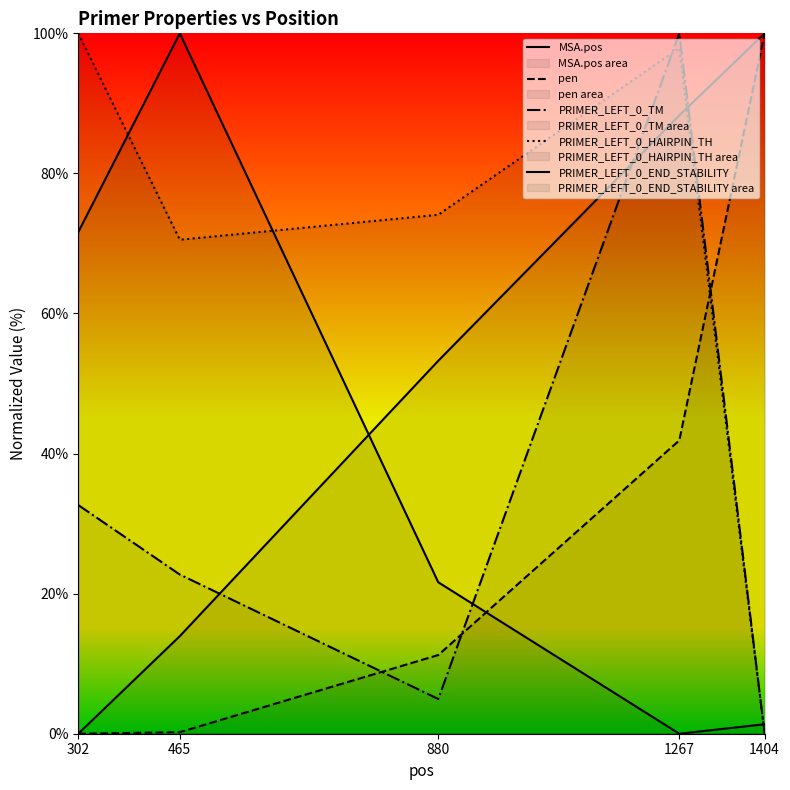

The MSA.pos series shows 0.0 at 302. True or false?

True